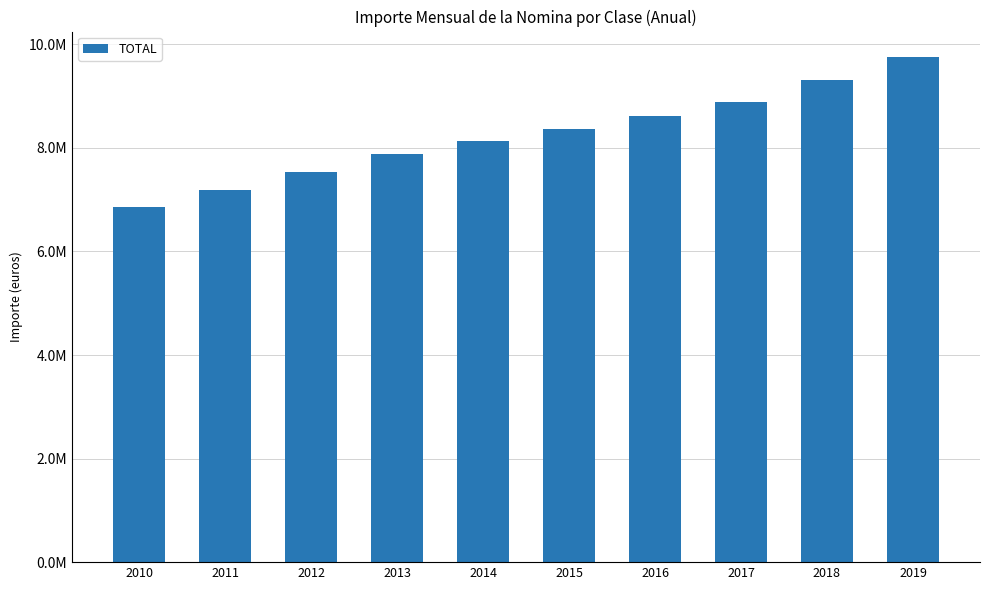

Is it true that the value at 2019 is 6661746.9?

False